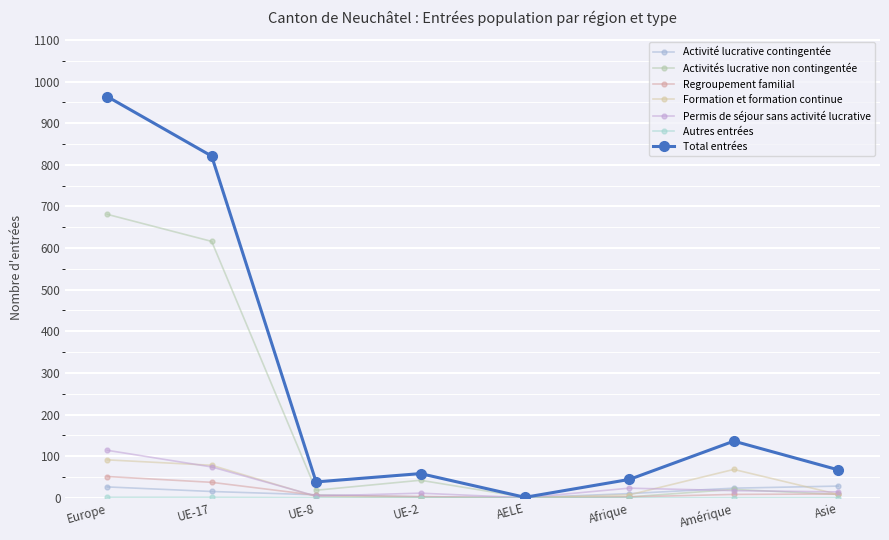

What is the difference between the highest and lowest values at Asie?

67